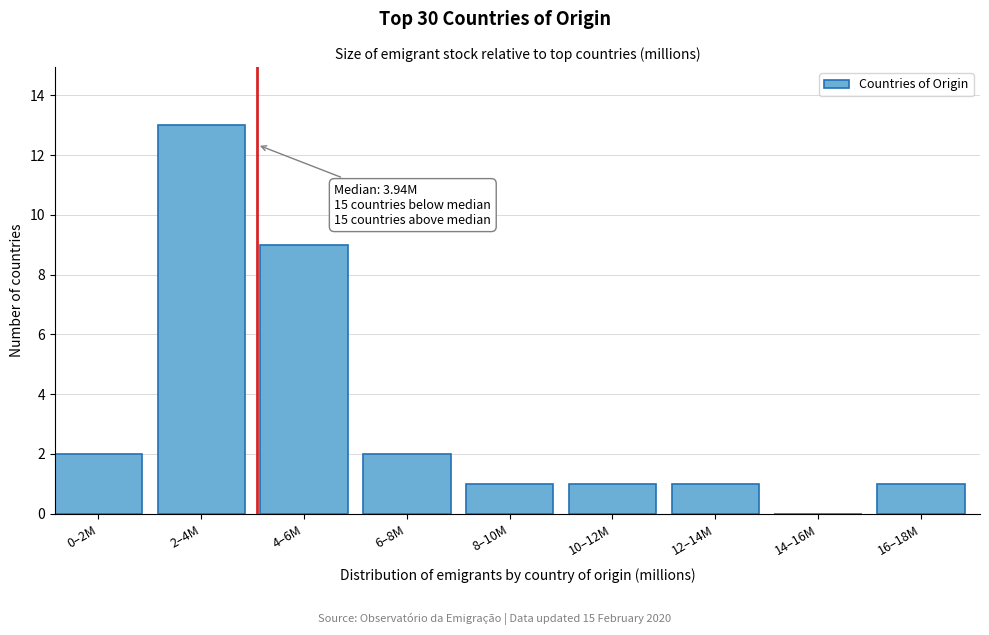

Reading right to left, transcribe all the data shown in this chart.

16–18M=1	14–16M=0	12–14M=1	10–12M=1	8–10M=1	6–8M=2	4–6M=9	2–4M=13	0–2M=2